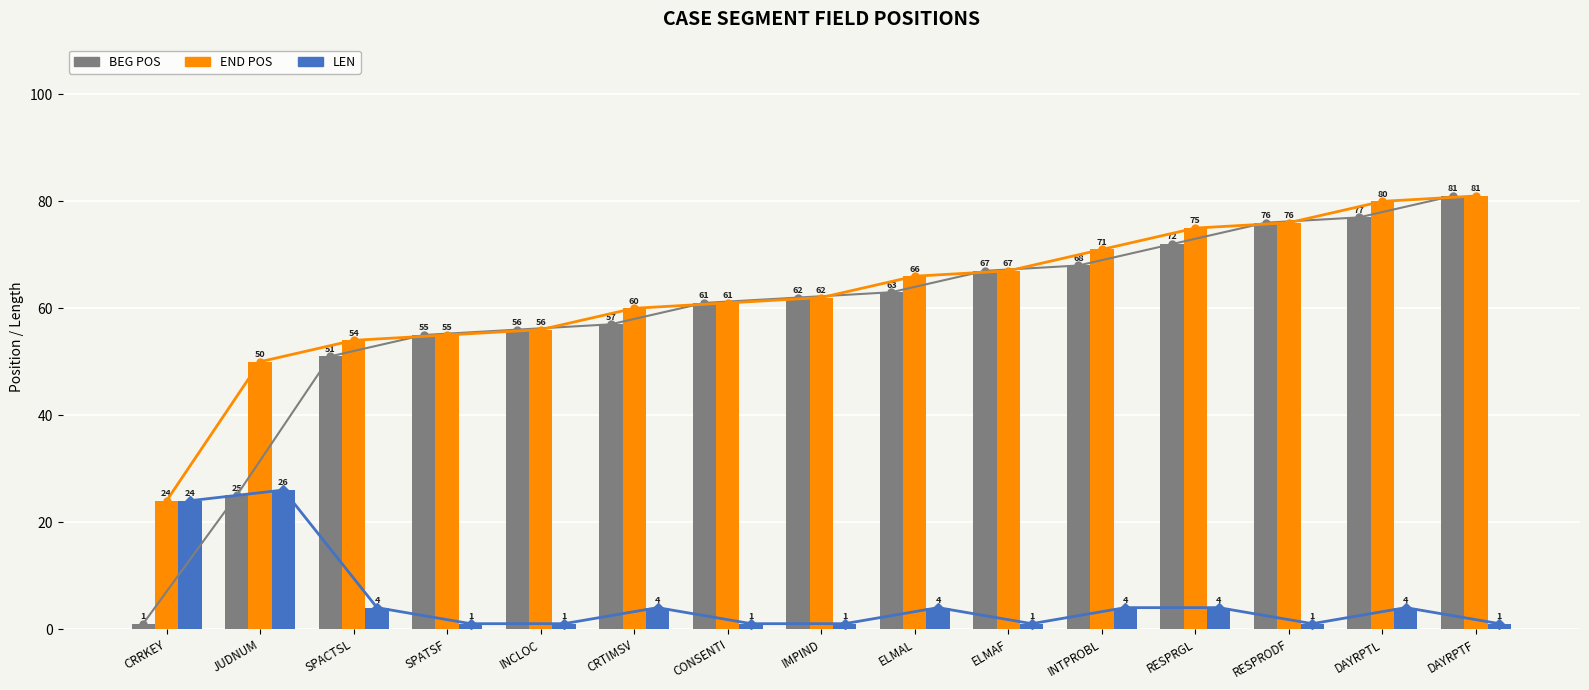

What is the sum of all END POS line values?

938